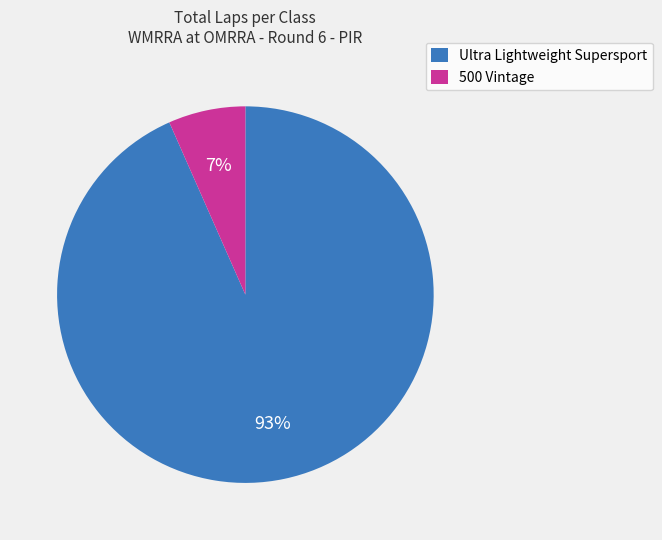

To the nearest percent, what is the average slice percentage?

50%